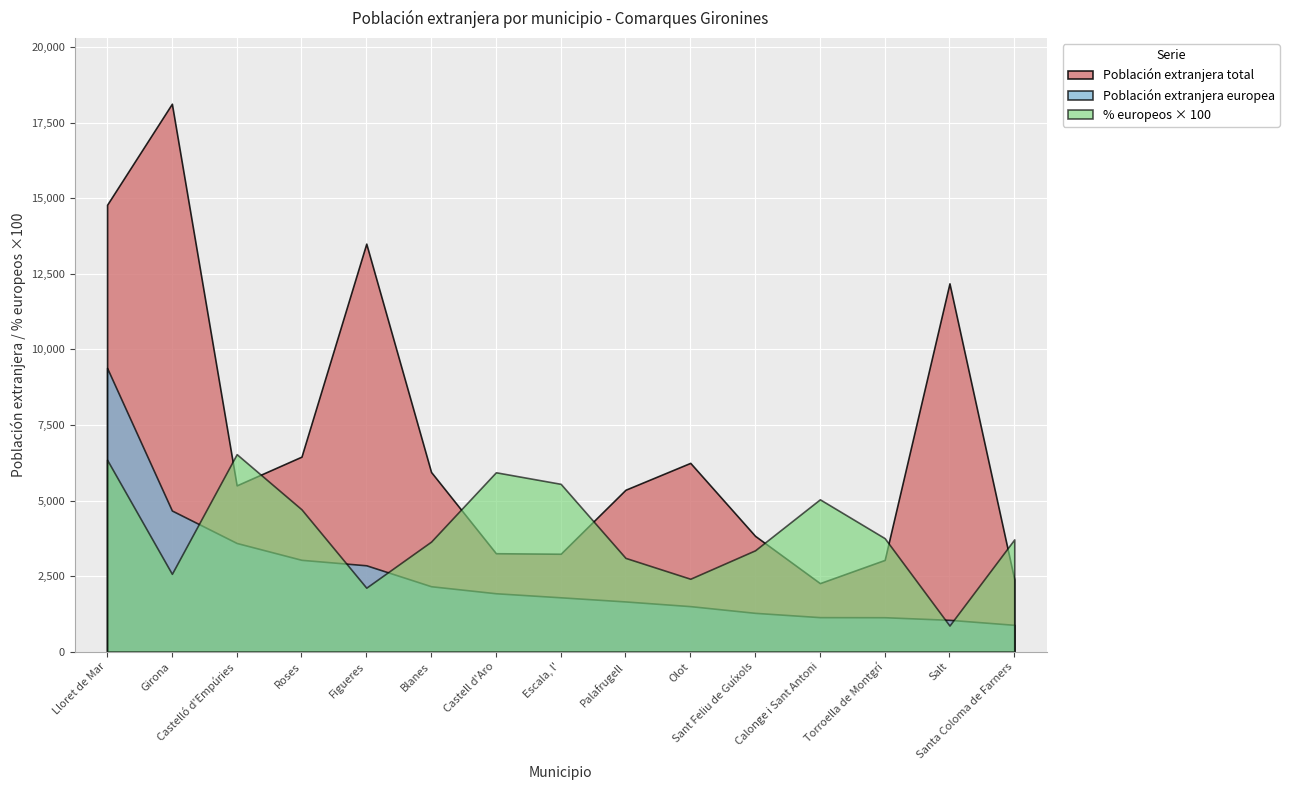

How many data points in Población extranjera europea are less than 1800?

7